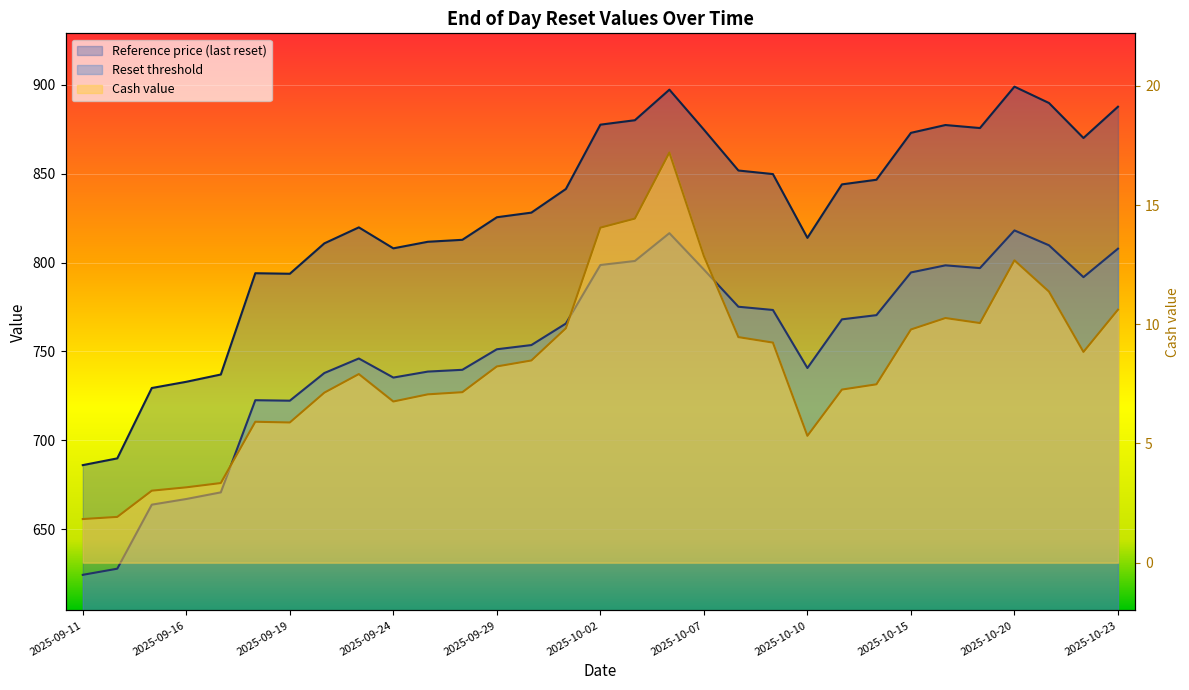

Reading right to left, what are all the values shown in this chart?

Cash value: 2025-10-23=10.6	2025-10-22=8.8	2025-10-21=11.4	2025-10-20=12.7	2025-10-17=10.1	2025-10-16=10.3	2025-10-15=9.8	2025-10-14=7.5	2025-10-13=7.3	2025-10-10=5.3	2025-10-09=9.2	2025-10-08=9.5	2025-10-07=12.9	2025-10-06=17.2	2025-10-03=14.4	2025-10-02=14.1	2025-10-01=9.8	2025-09-30=8.5	2025-09-29=8.2	2025-09-26=7.2	2025-09-25=7.1	2025-09-24=6.8	2025-09-23=7.9	2025-09-22=7.1	2025-09-19=5.9	2025-09-18=5.9	2025-09-17=3.3	2025-09-16=3.2	2025-09-15=3.0	2025-09-12=1.9	2025-09-11=1.8
Reset threshold: 2025-10-23=807.8	2025-10-22=791.8	2025-10-21=809.7	2025-10-20=818.1	2025-10-17=796.9	2025-10-16=798.4	2025-10-15=794.4	2025-10-14=770.4	2025-10-13=768.0	2025-10-10=740.6	2025-10-09=773.3	2025-10-08=775.1	2025-10-07=796.1	2025-10-06=816.5	2025-10-03=800.9	2025-10-02=798.6	2025-10-01=765.7	2025-09-30=753.6	2025-09-29=751.2	2025-09-26=739.6	2025-09-25=738.6	2025-09-24=735.3	2025-09-23=746.0	2025-09-22=737.8	2025-09-19=722.3	2025-09-18=722.5	2025-09-17=670.7	2025-09-16=666.9	2025-09-15=663.8	2025-09-12=627.7	2025-09-11=624.3
Reference price: 2025-10-23=887.7	2025-10-22=870.1	2025-10-21=889.8	2025-10-20=899.0	2025-10-17=875.7	2025-10-16=877.4	2025-10-15=873.0	2025-10-14=846.6	2025-10-13=844.0	2025-10-10=813.9	2025-10-09=849.8	2025-10-08=851.8	2025-10-07=874.8	2025-10-06=897.3	2025-10-03=880.1	2025-10-02=877.6	2025-10-01=841.4	2025-09-30=828.1	2025-09-29=825.5	2025-09-26=812.8	2025-09-25=811.7	2025-09-24=808.0	2025-09-23=819.8	2025-09-22=810.8	2025-09-19=793.7	2025-09-18=794.0	2025-09-17=737.0	2025-09-16=732.9	2025-09-15=729.4	2025-09-12=689.8	2025-09-11=686.0